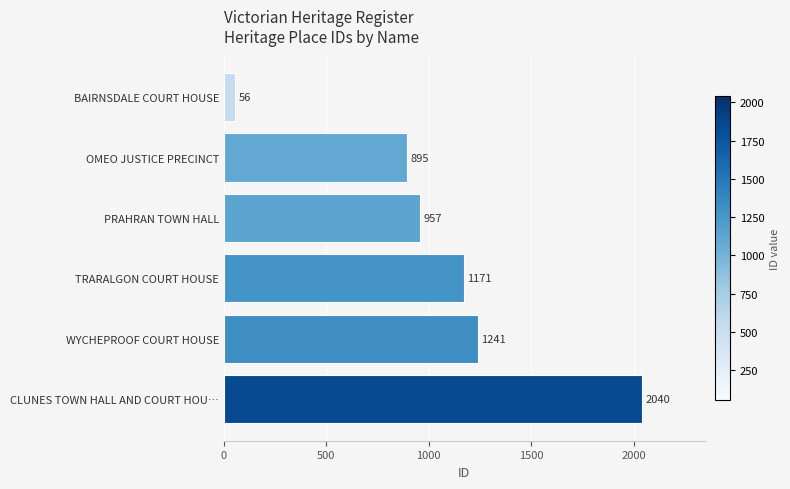

List the labels in order of value, largest first.

CLUNES TOWN HALL AND COURT HOU…, WYCHEPROOF COURT HOUSE, TRARALGON COURT HOUSE, PRAHRAN TOWN HALL, OMEO JUSTICE PRECINCT, BAIRNSDALE COURT HOUSE